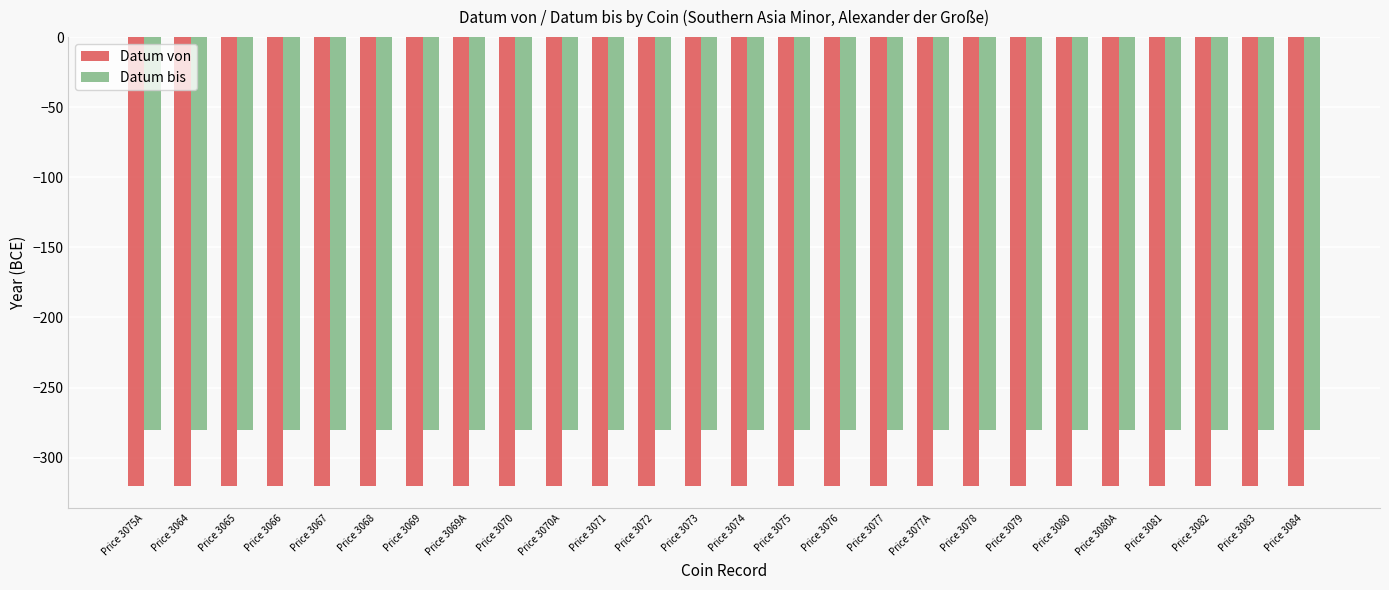

What is the label of the 6th bar from the left?

Price 3068